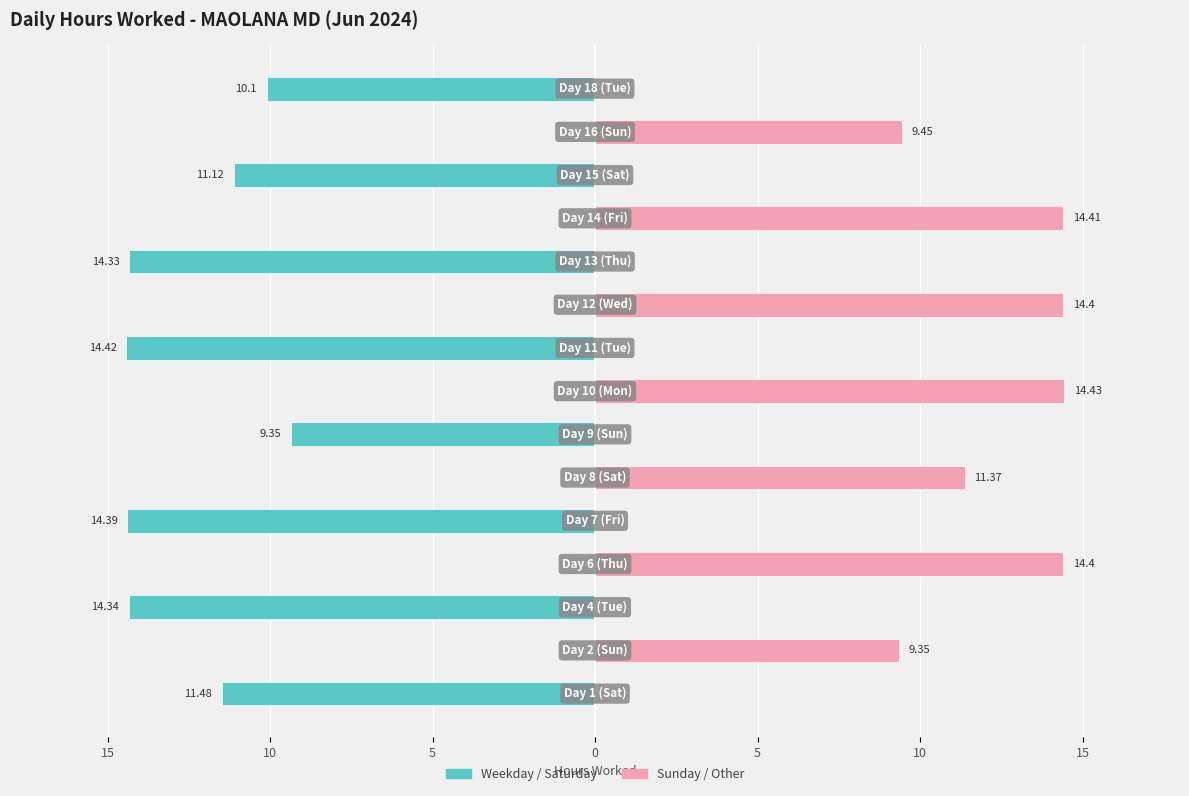

Is it true that Sunday/Other equals 7.8 at 15?

False